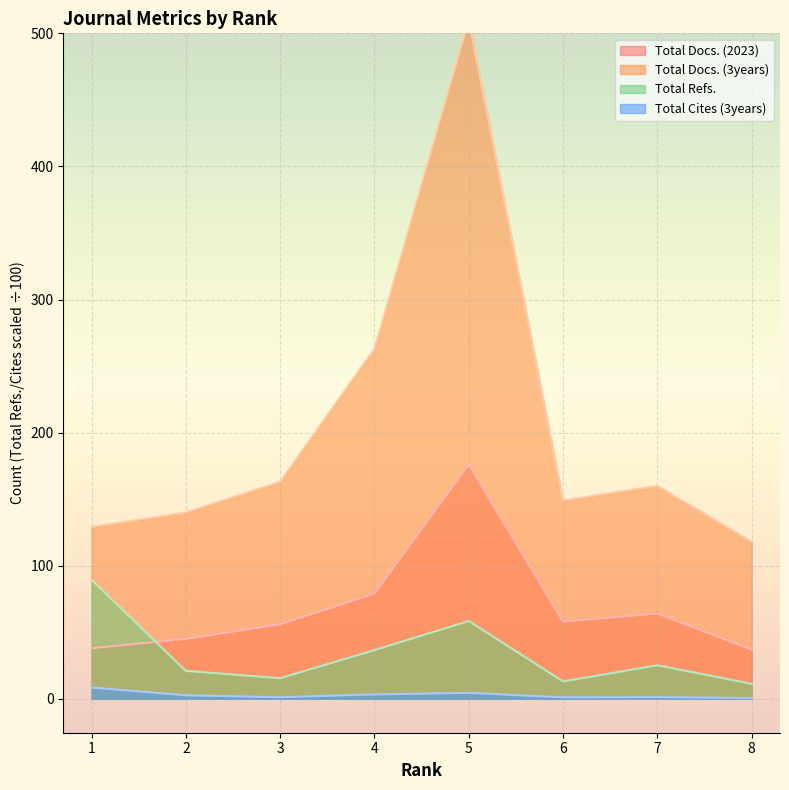

What is the average value of the Total Refs. series?

33.8